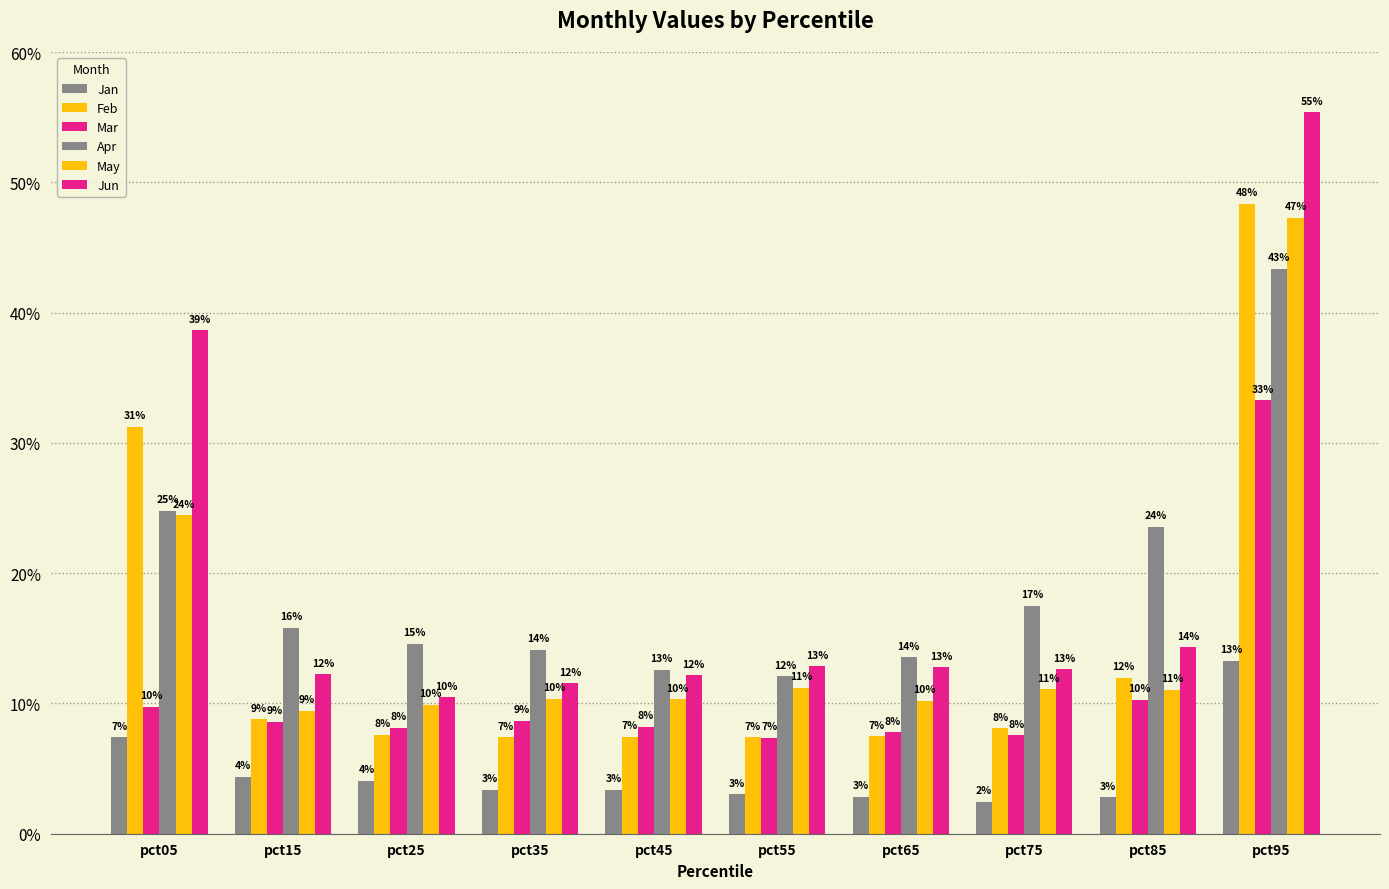

Count the Apr values in the range 0 to 1.

10